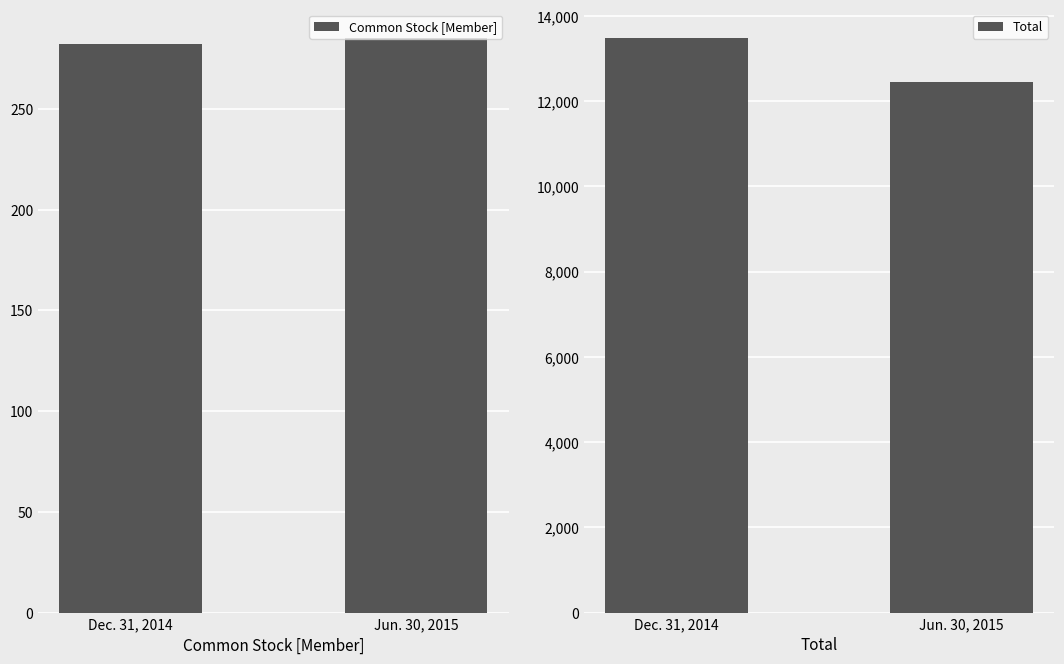

List the series in order of their peak value, lowest first.

Common Stock [Member], Total